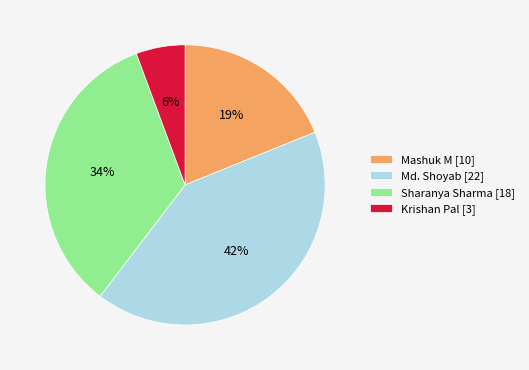

Rank the categories by value from highest to lowest.

Md. Shoyab, Sharanya Sharma, Mashuk M, Krishan Pal